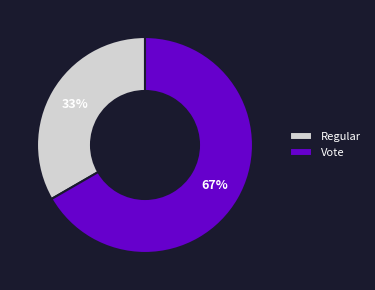

Which slice represents more than half of the pie?

Vote